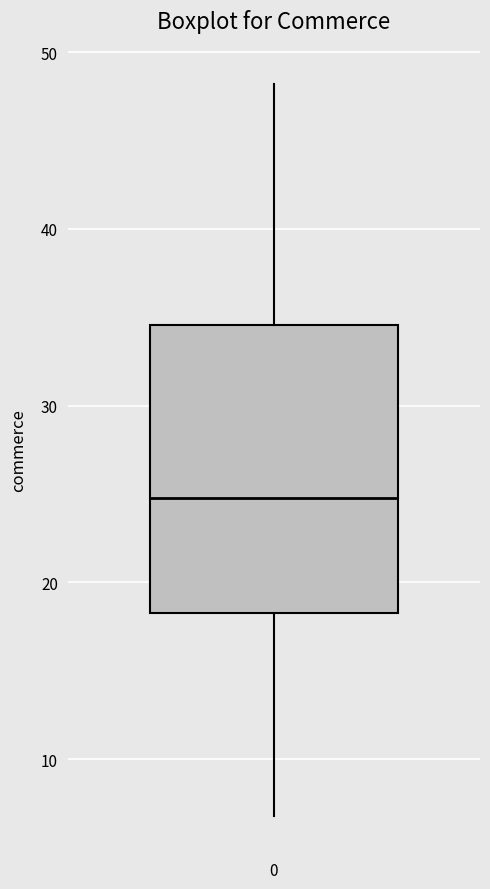

Read this box plot against the y-axis: the position of the median line, the range covered by the box, and the ends of both whiskers. The values are not printed on the chart, so give them approximately, as read against the axis.

median 25, box 18 to 35, whiskers 7 to 48